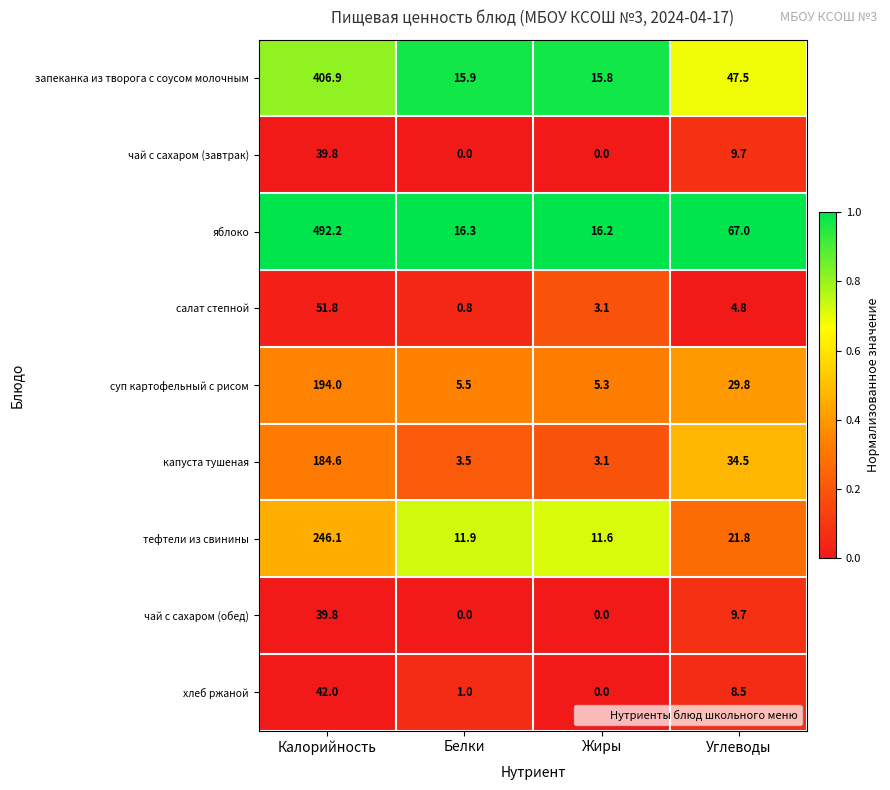

List the labels in order of тефтели из свинины value, largest first.

Калорийность, Углеводы, Белки, Жиры